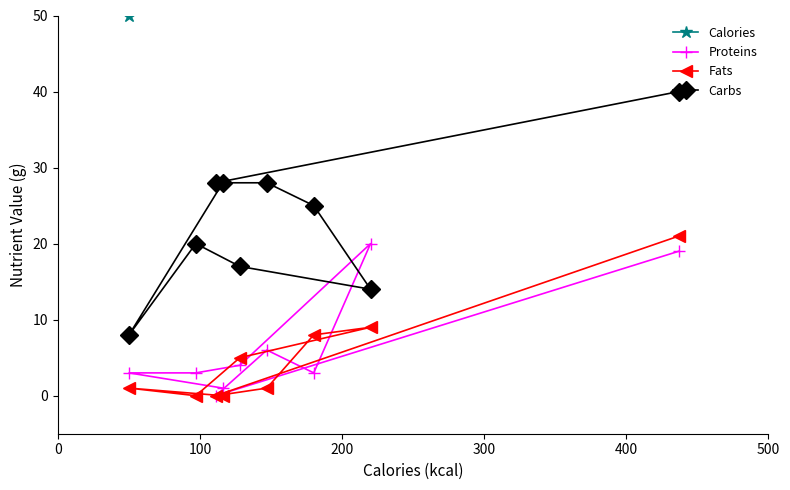

What is the highest value of the Fats series?

21